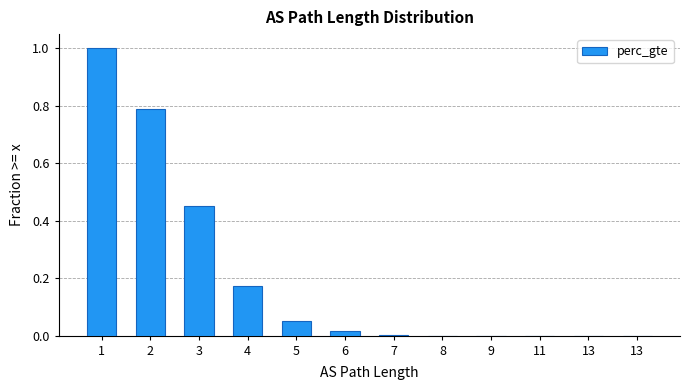

How many data points does each series have?

12